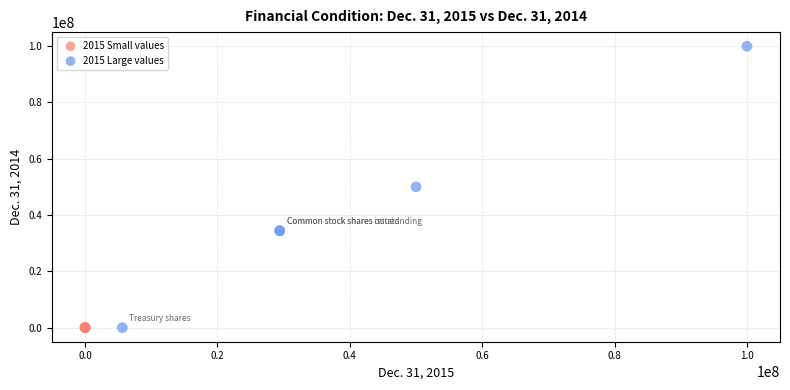

What are all the series names shown in the legend?

2015 Small values, 2015 Large values